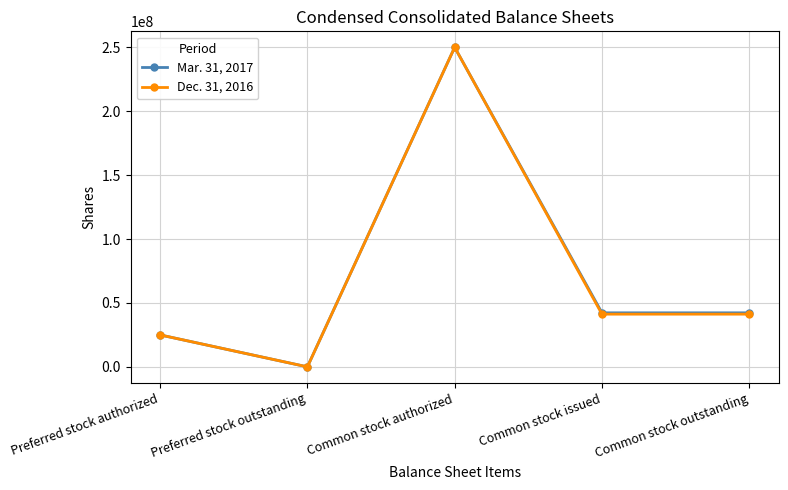

At which label does Mar. 31, 2017 reach its minimum?

Preferred stock outstanding